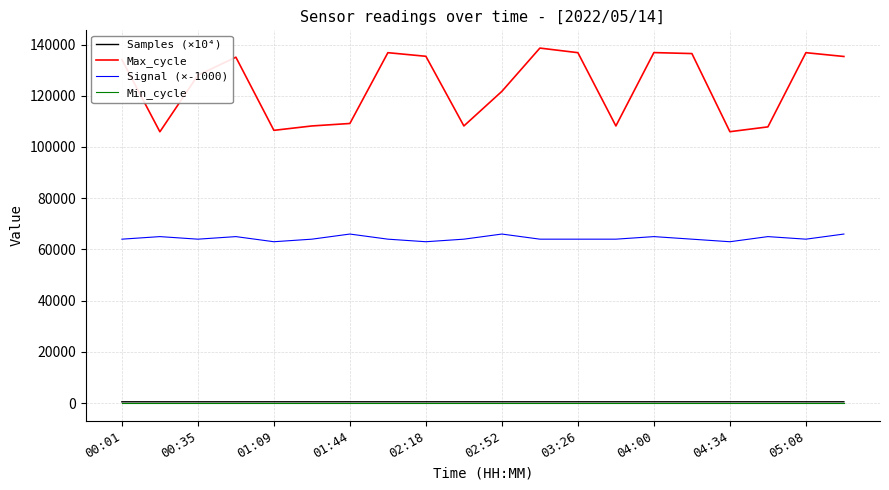

Which series has the largest total across all categories?

Max_cycle